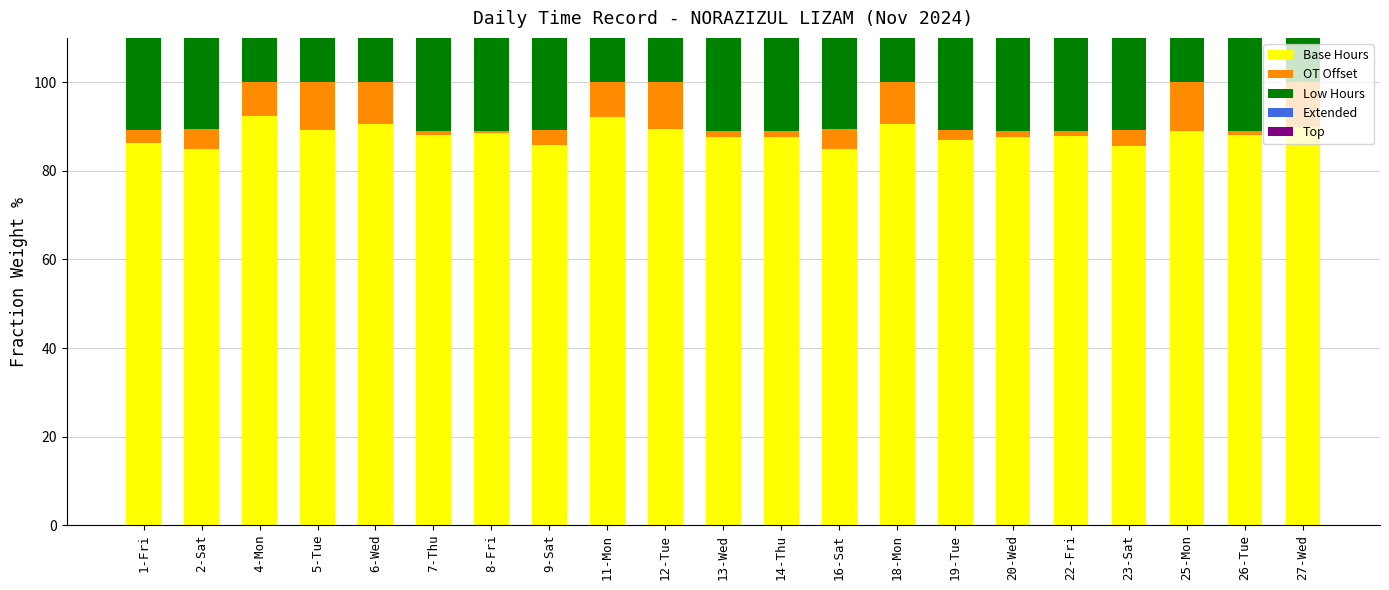

True or false: Top has a value of 1.9 at 19-Tue.

False